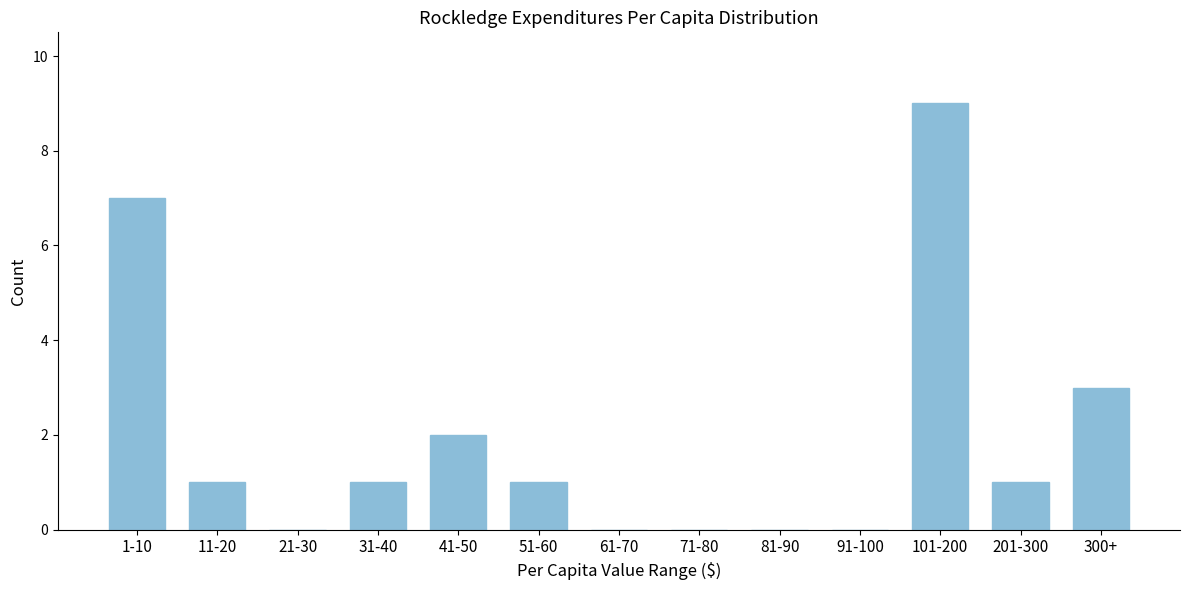

Reading right to left, extract all data points from this chart.

300+=3	201-300=1	101-200=9	91-100=0	81-90=0	71-80=0	61-70=0	51-60=1	41-50=2	31-40=1	21-30=0	11-20=1	1-10=7